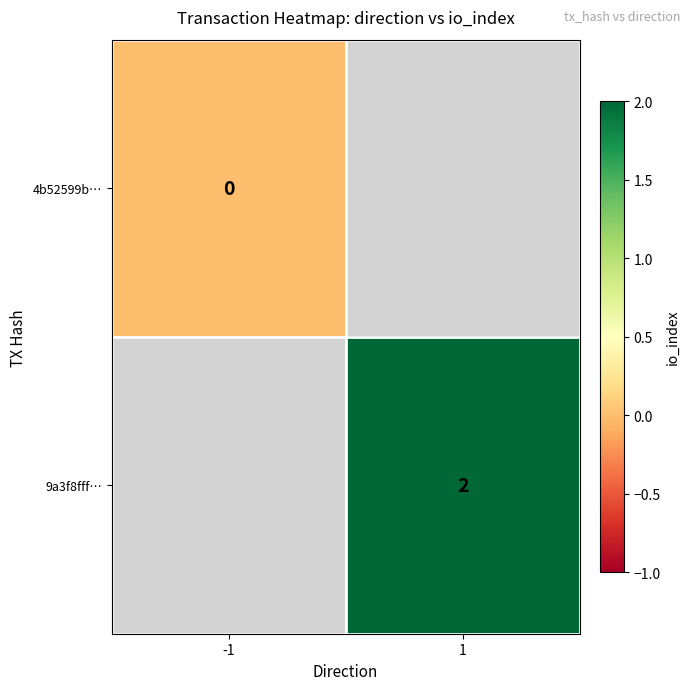

The 9a3f8fff… series shows 2 at 1. True or false?

True